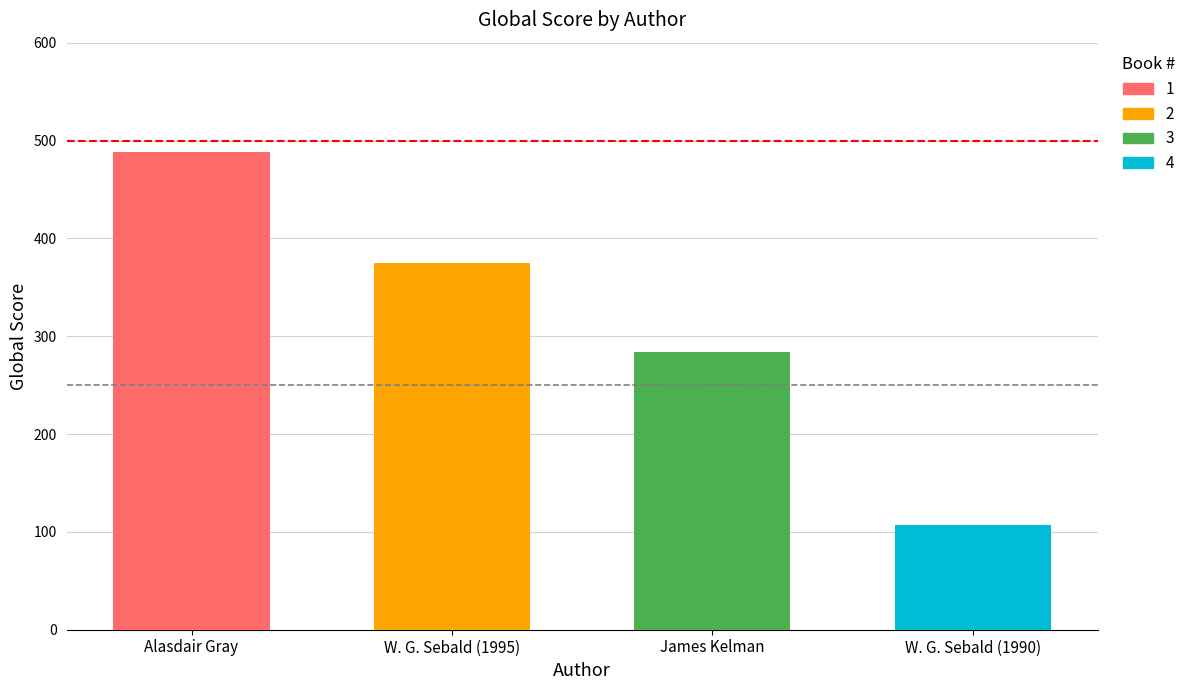

What is the sum of all values?

1254